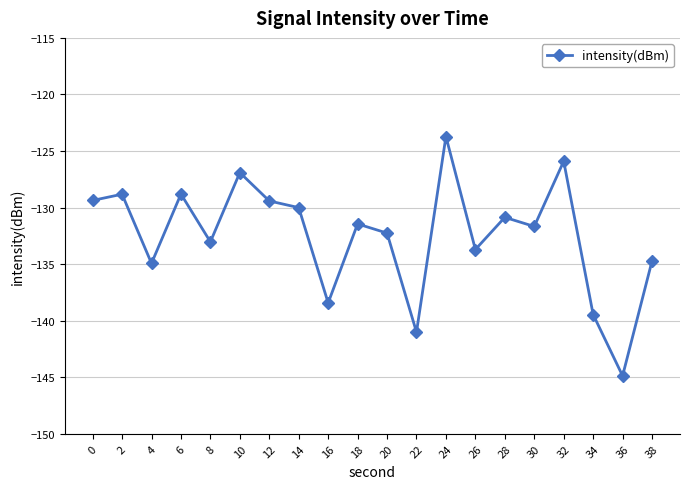

What is the sum of all values?

-2649.3